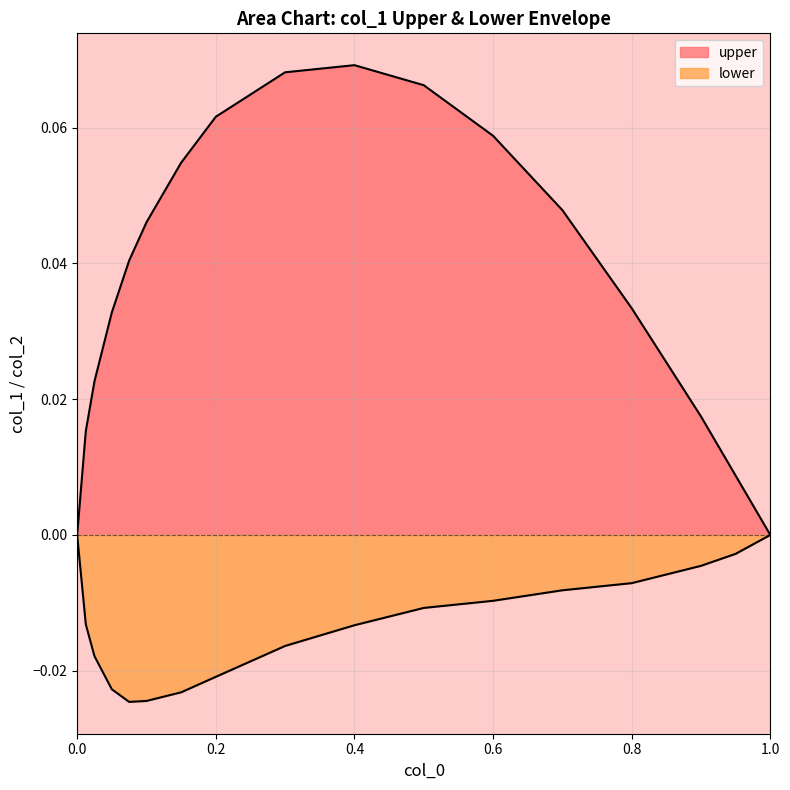

True or false: lower has a value of -0.0 at 8.

True